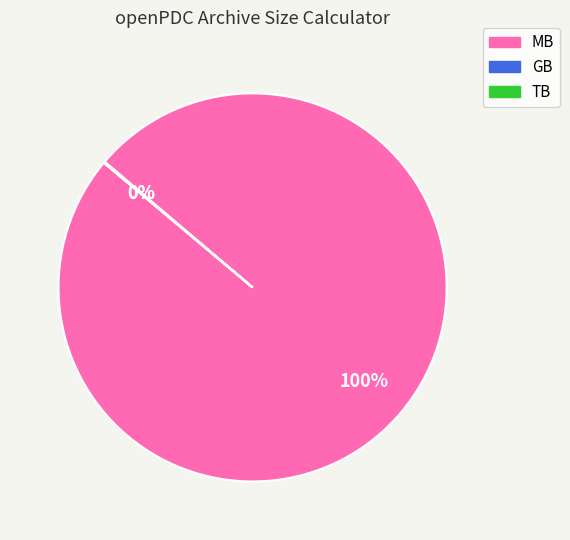

The MB slice represents 100% of the pie. True or false?

True